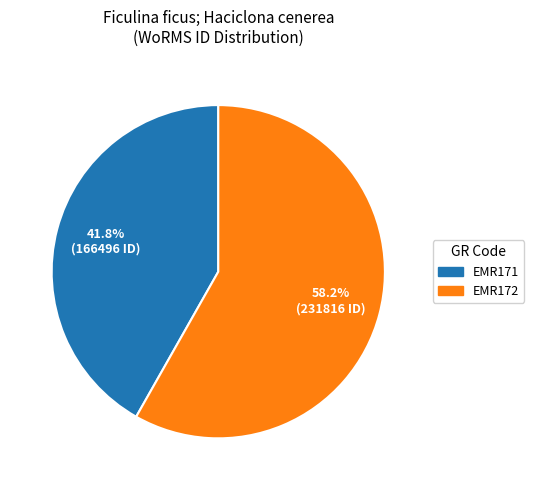

What is the ratio of the value at EMR172 to the value at EMR171?

1.4